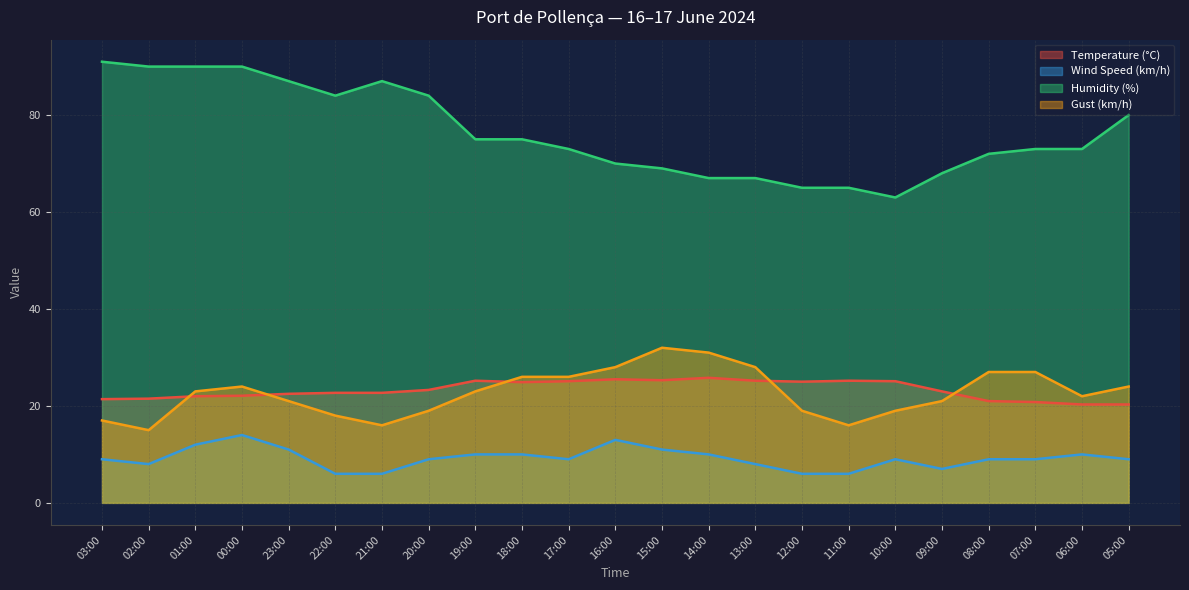

How many values in the Temperature (°C) series are below 23?

11